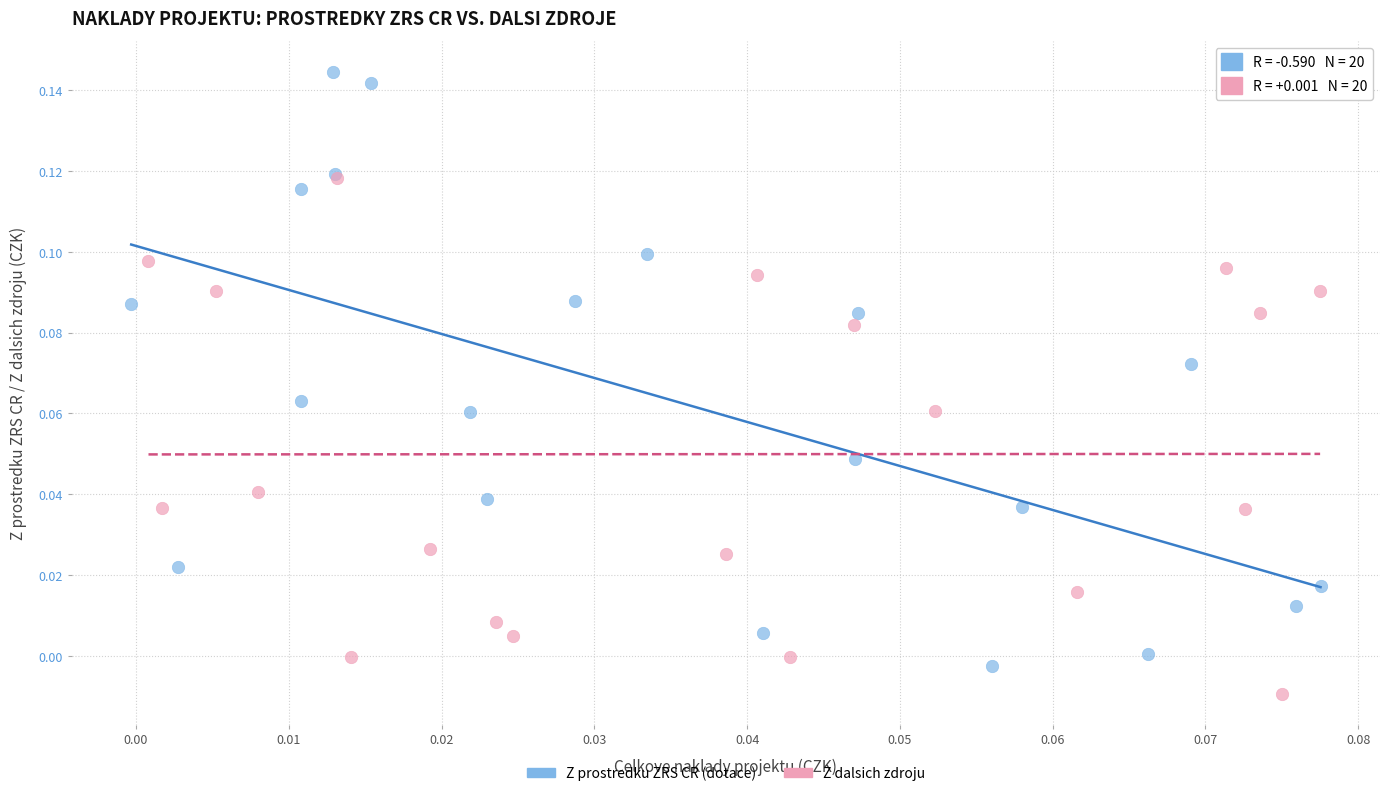

Which series has the widest spread of Y values?

Z prostredku ZRS CR (dotace)